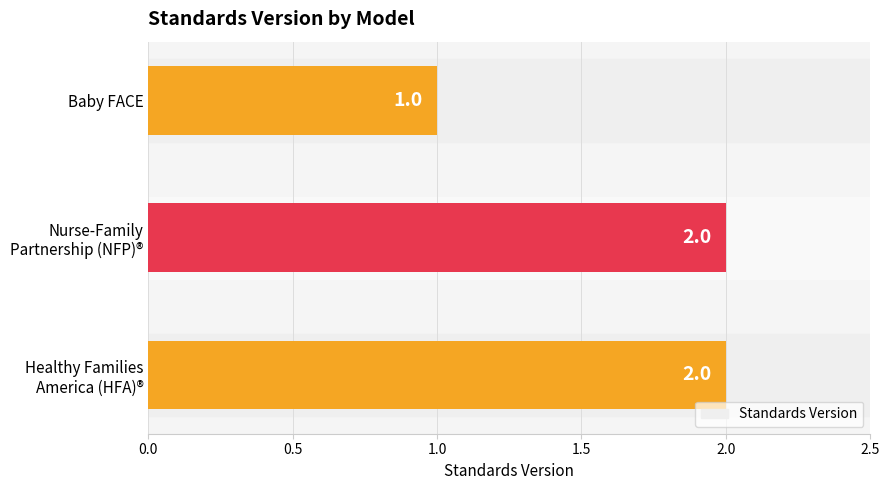

Which category has the lowest value across all series?

Baby FACE